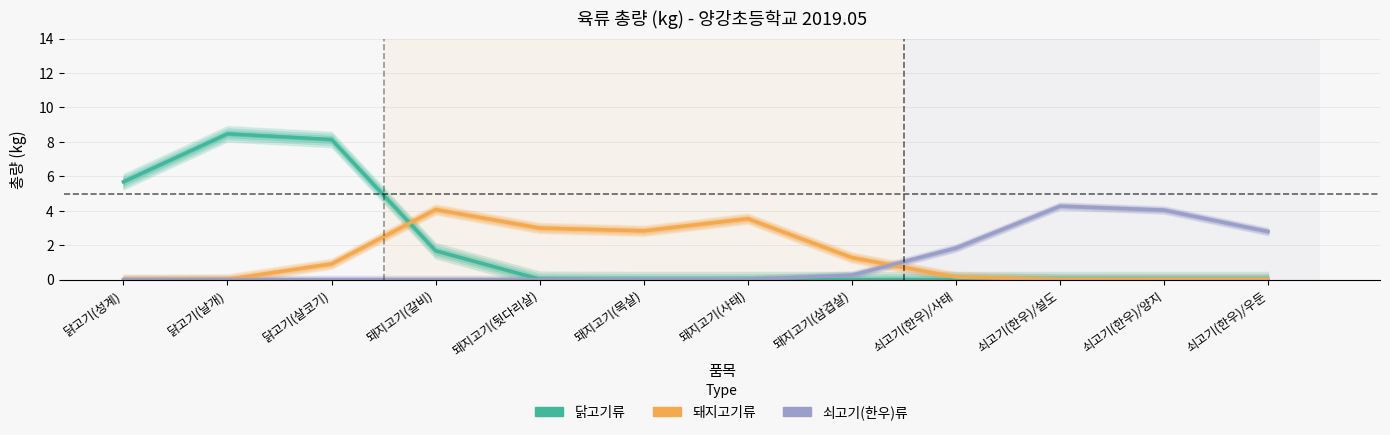

Which series has the widest spread of values?

닭고기류